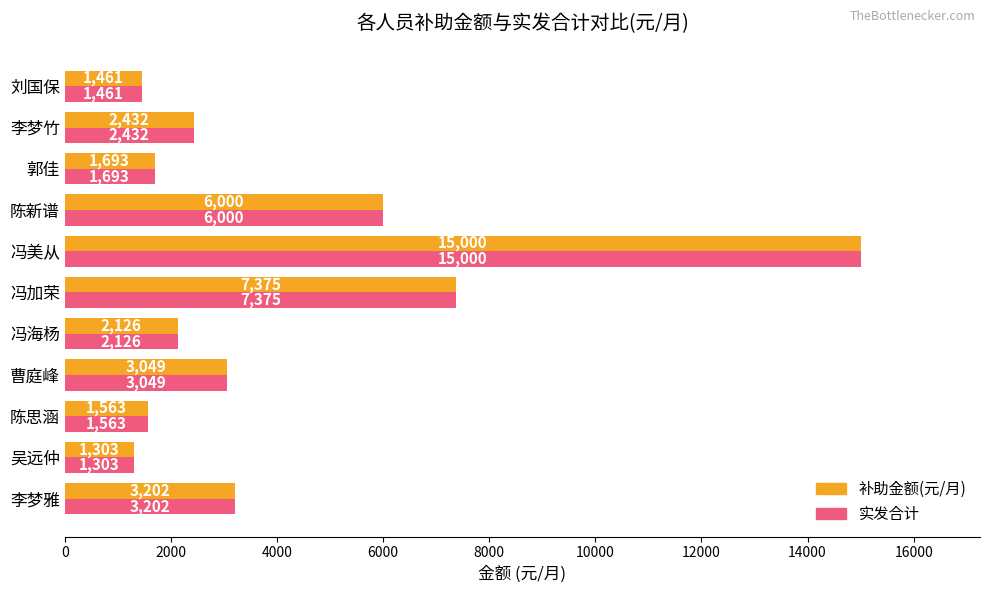

What is the maximum value for 补助金额(元/月)?

15000